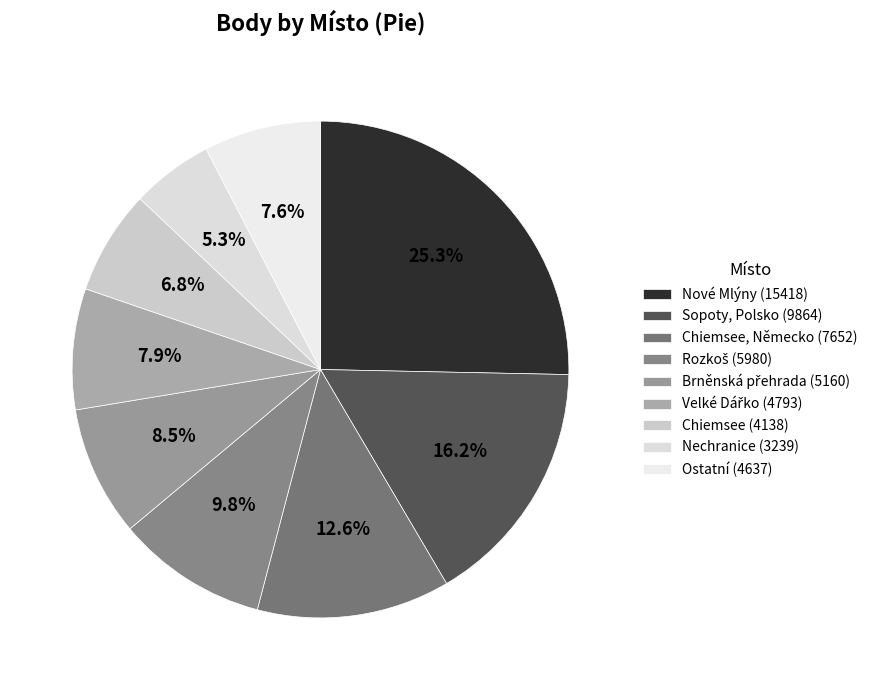

Count the number of slices in the pie.

9